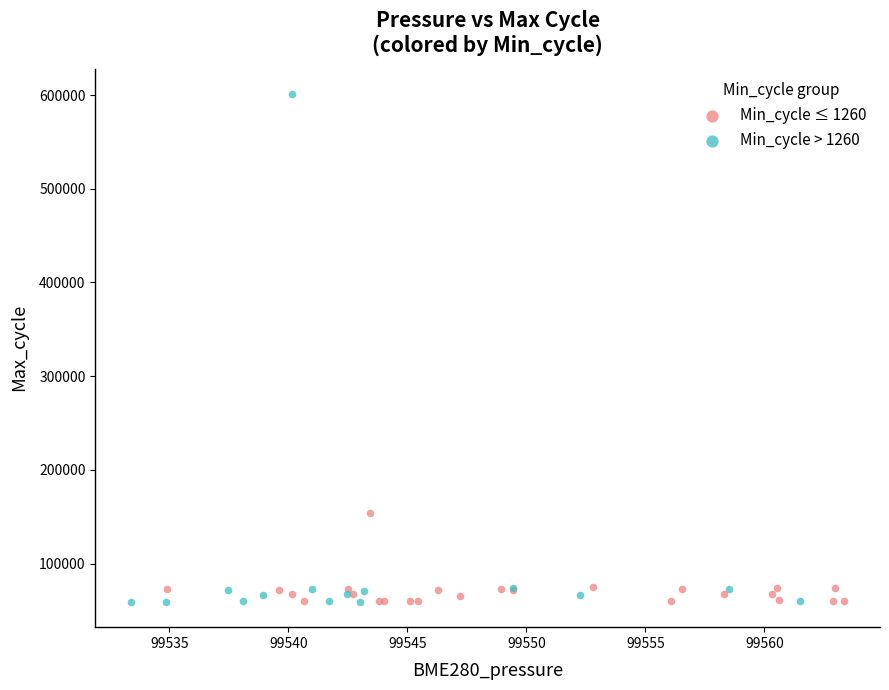

What are all the series names shown in the legend?

Min_cycle ≤ 1260, Min_cycle > 1260